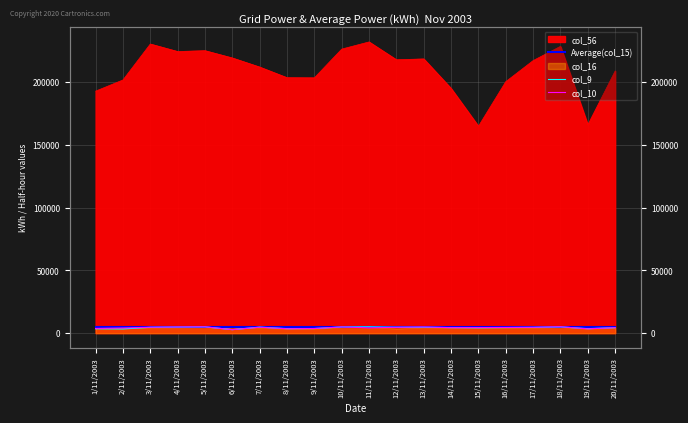

Where is Average(col_15) nearest to the value 4509?

1/11/2003